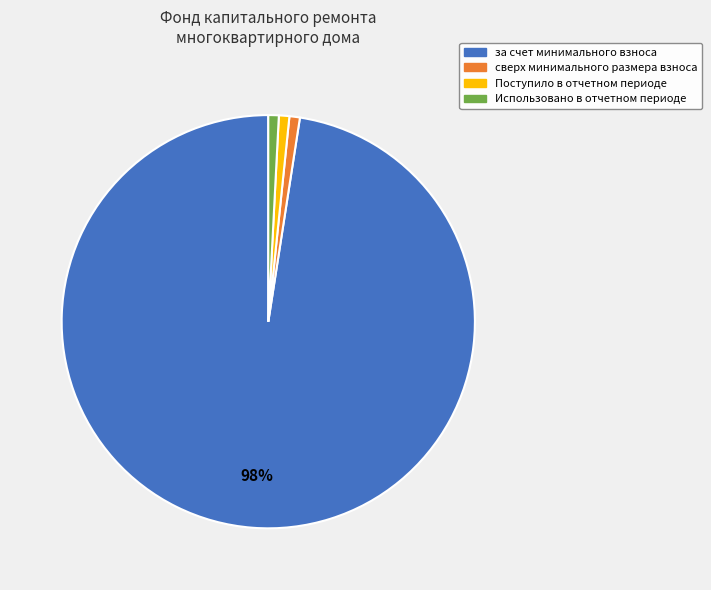

Is it true that за счет минимального взноса is 87% of the pie?

False